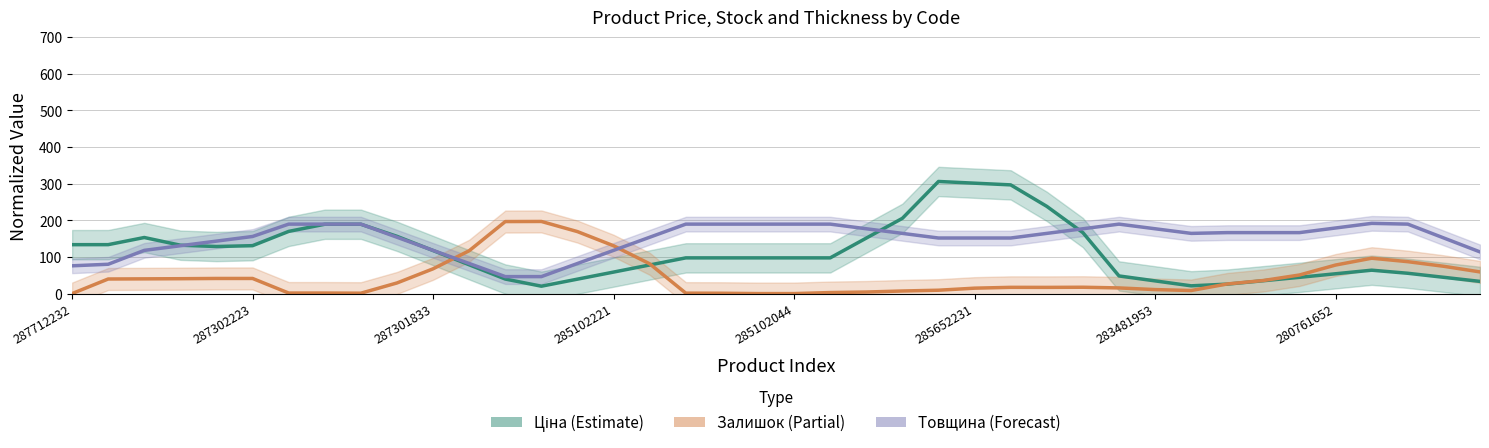

True or false: Товщина (Forecast) has a value of 189.5 at 17.

True